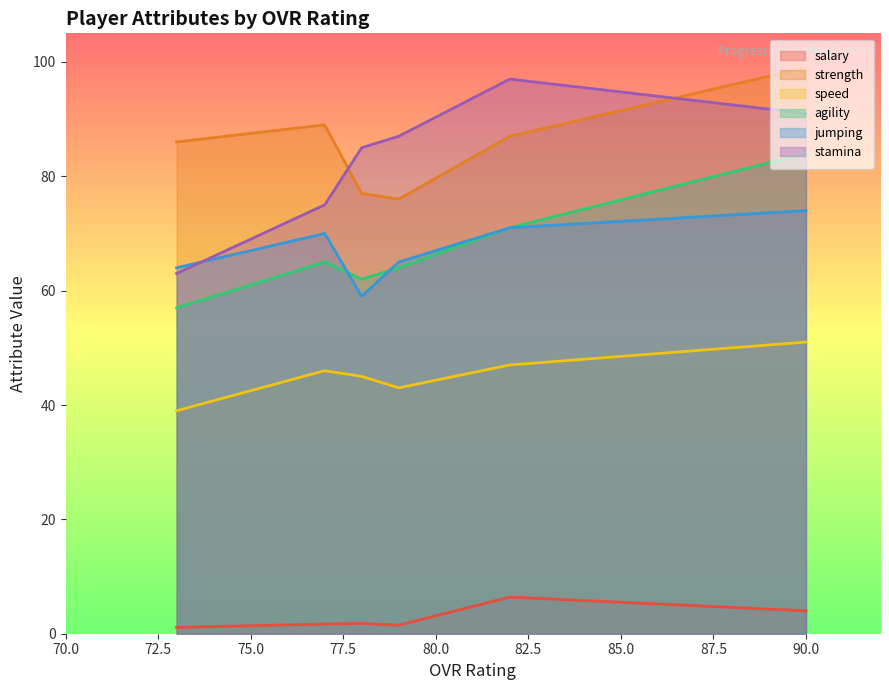

Is the value of agility at Marqui Henderson greater than the value of speed at Jamar Smith?

Yes